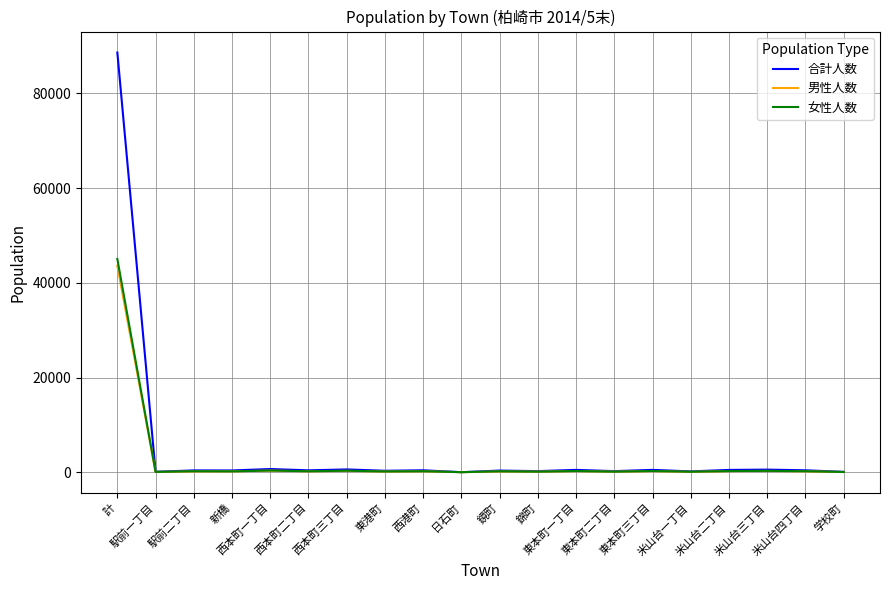

What is the maximum value for 男性人数?

43601